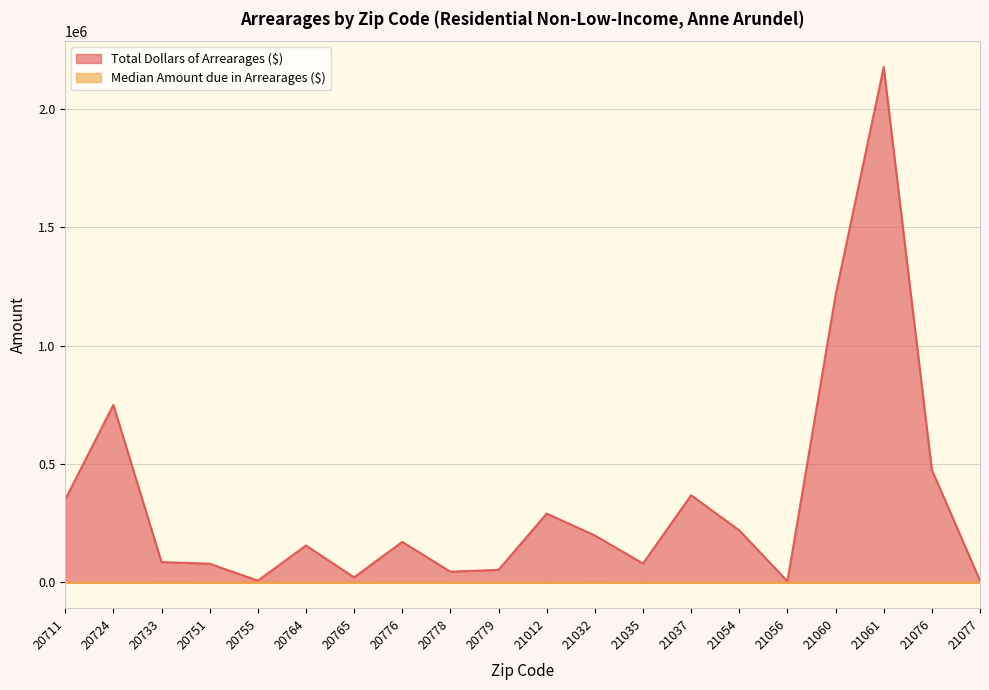

What is the sum of the Total Dollars of Arrearages ($) values at 21061 and 21060?

3390634.8